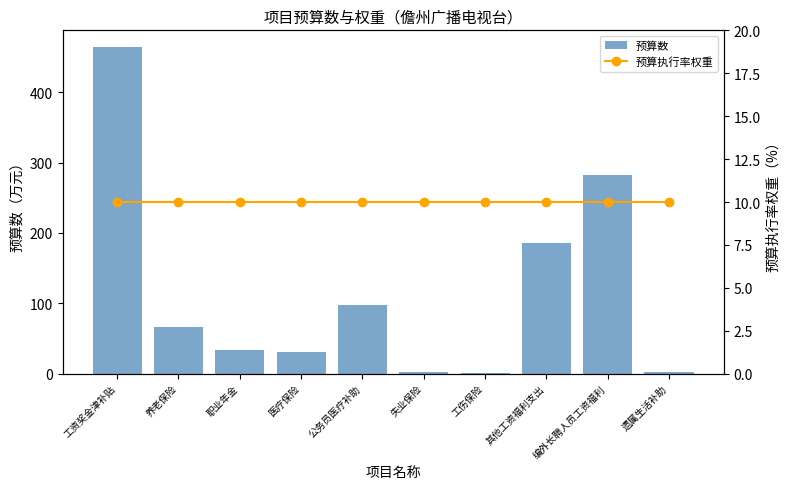

Reading right to left, list all the values displayed in this chart.

预算数: 遗属生活补助=2.7	编外长聘人员工资福利=282.0	其他工资福利支出=186.0	工伤保险=0.4	失业保险=2.8	公务员医疗补助=97.6	医疗保险=30.6	职业年金=33.4	养老保险=66.8	工资奖金津补贴=464.7
预算执行率权重: 遗属生活补助=10.0	编外长聘人员工资福利=10.0	其他工资福利支出=10.0	工伤保险=10.0	失业保险=10.0	公务员医疗补助=10.0	医疗保险=10.0	职业年金=10.0	养老保险=10.0	工资奖金津补贴=10.0